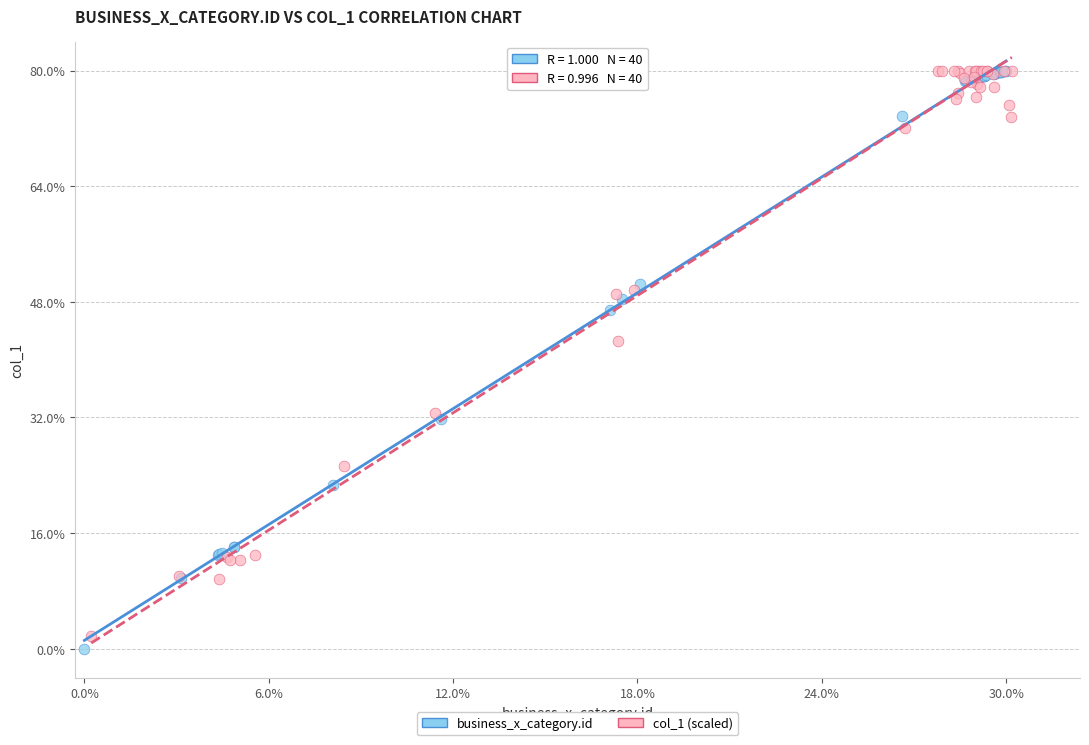

What are all the series names shown in the legend?

business_x_category.id, col_1 (scaled)